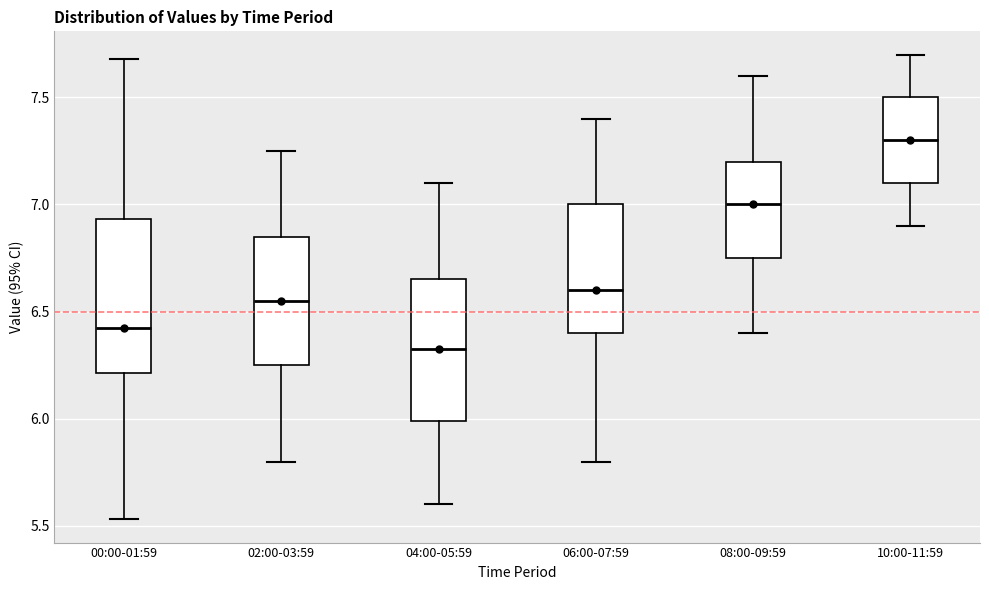

Where is the upper edge of the box for 08:00-09:59 on the y-axis? The values are not printed on the chart, so give them approximately, as read against the axis.

7.20